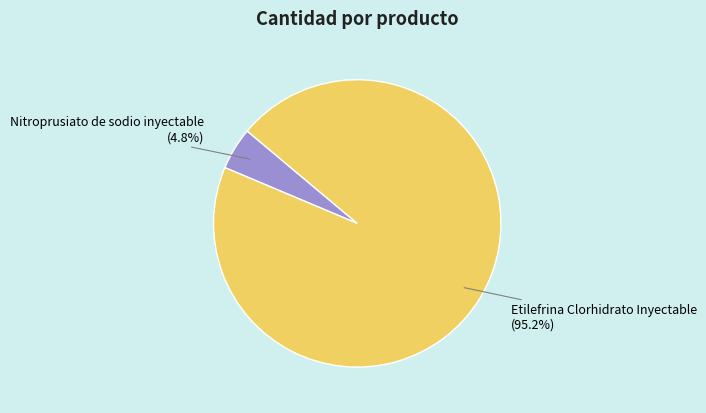

What is the majority slice?

Etilefrina Clorhidrato Inyectable